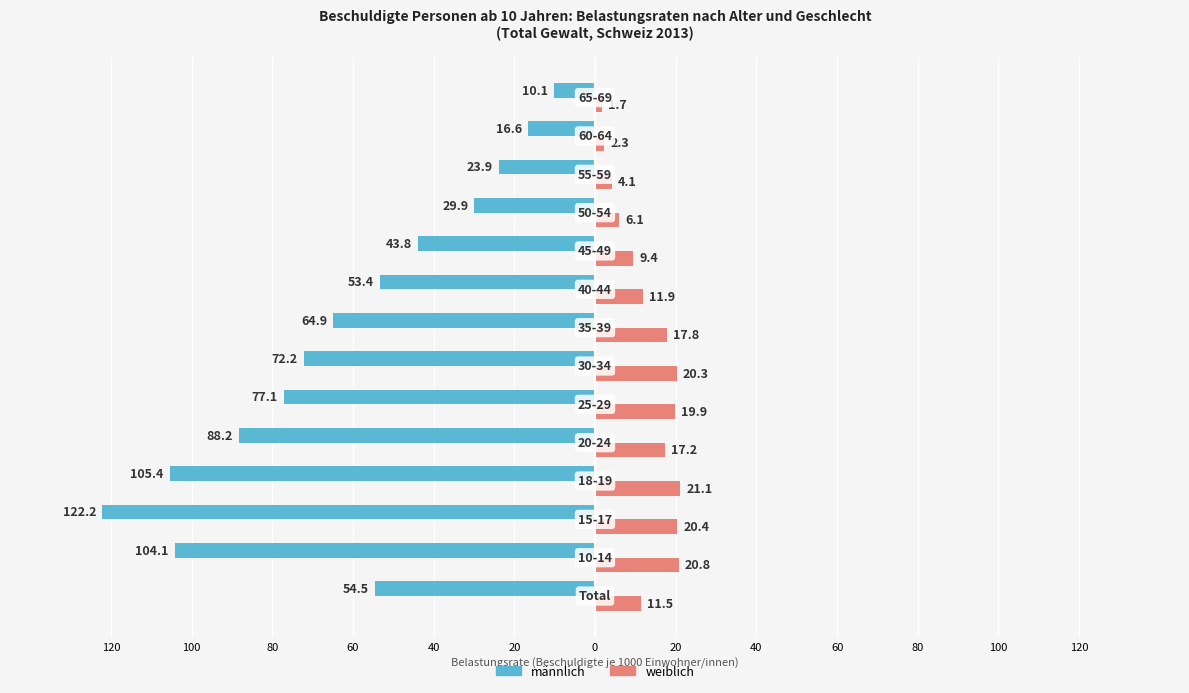

How many groups of bars are there?

14